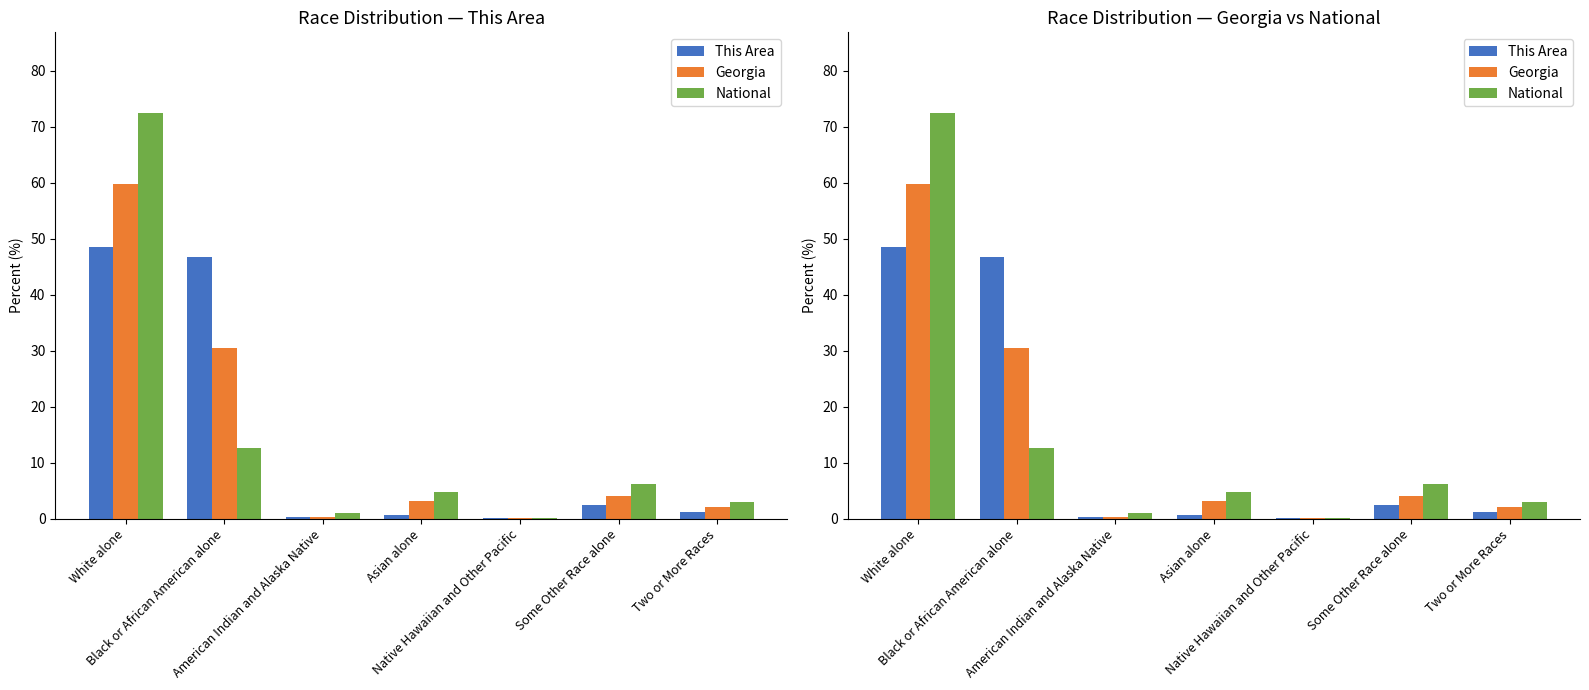

What is the label of the 6th bar from the right?

Black or African American alone